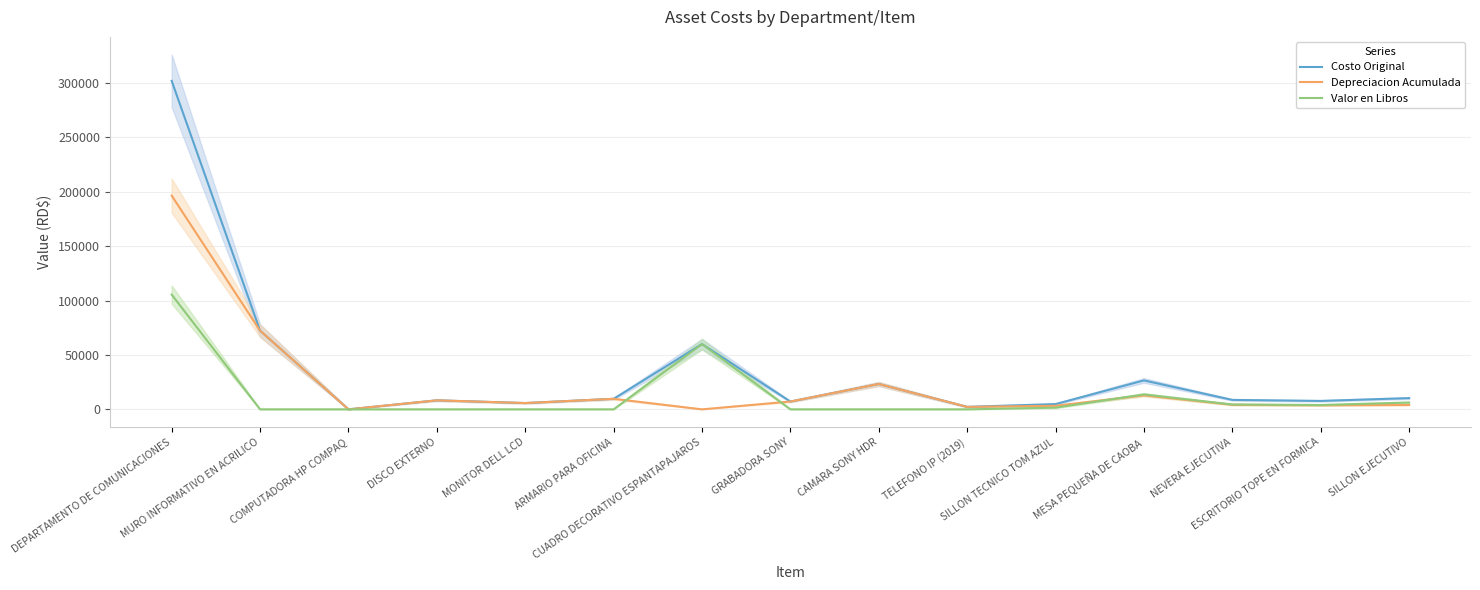

List the series in order of their overall mean, highest first.

Costo Original, Depreciacion Acumulada, Valor en Libros